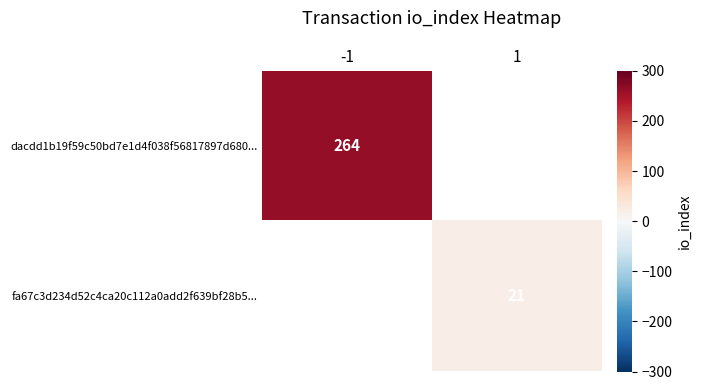

Is it true that fa67c3d234d52c4ca20c112a0add2f639bf28b5... equals 34 at 1?

False